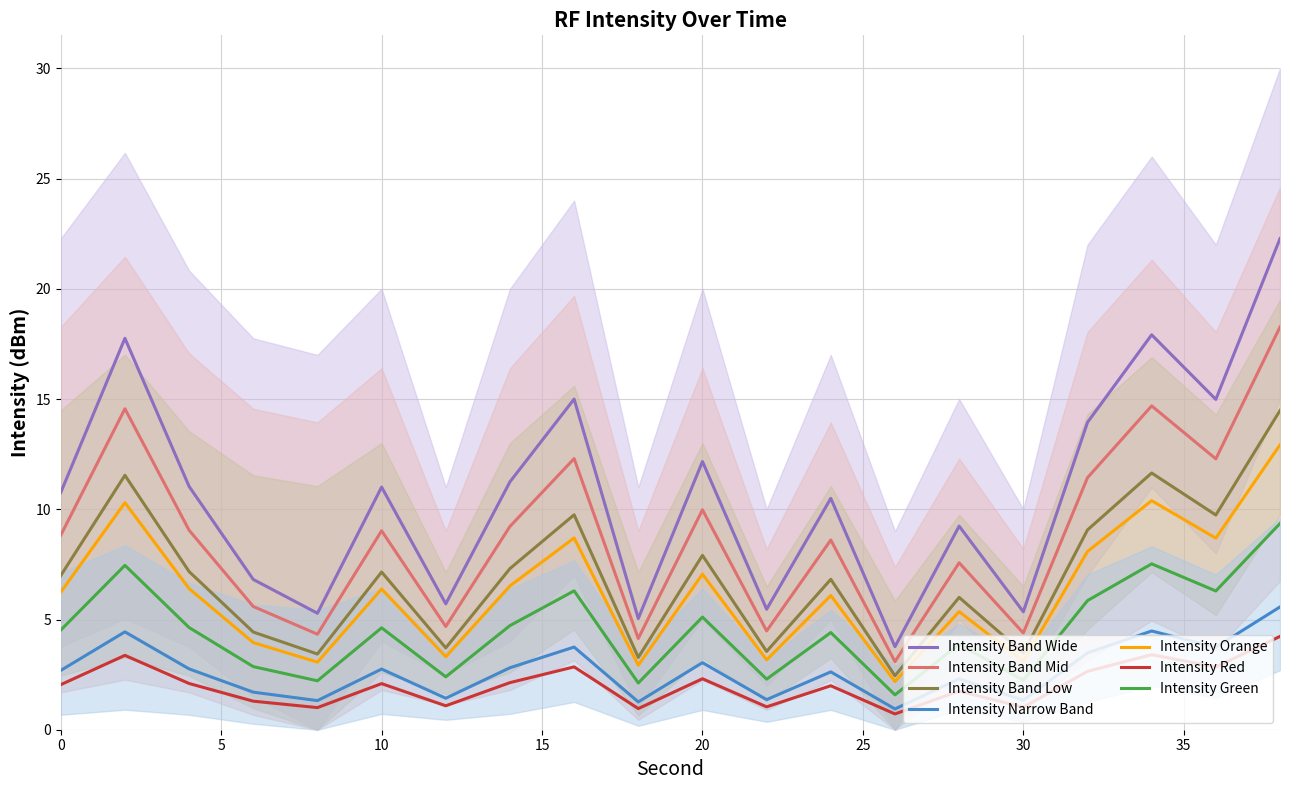

What is the lowest value of the Intensity Red series?

0.7